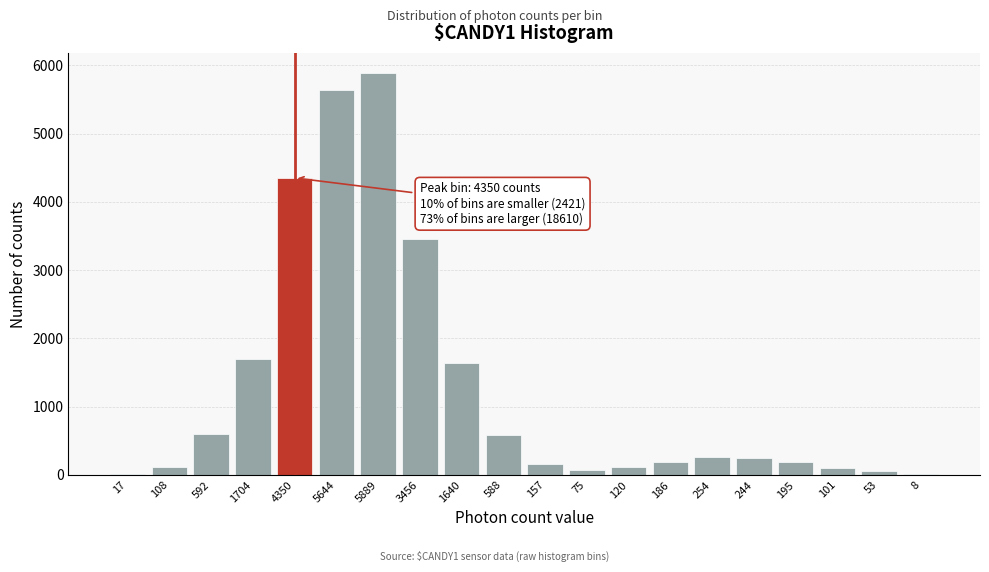

What is the sum of all values?

25381